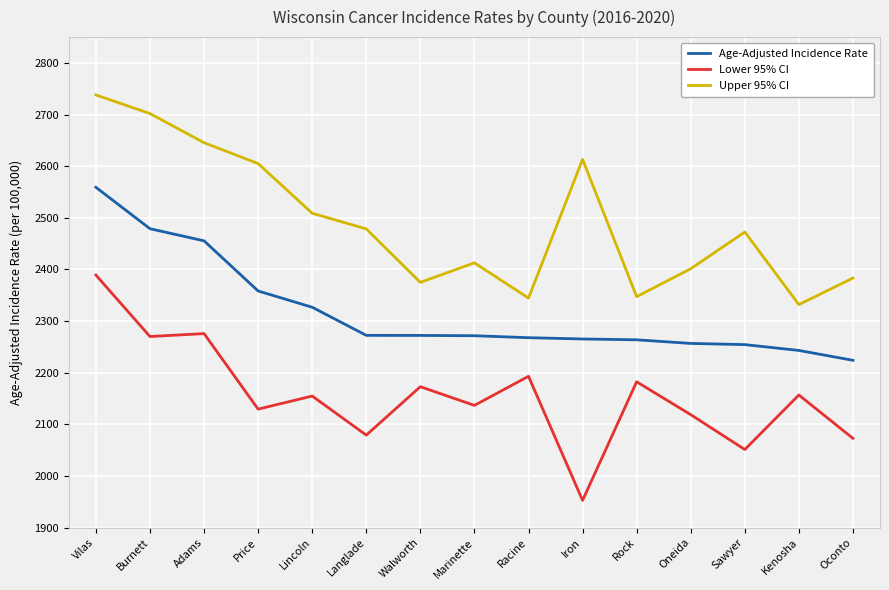

True or false: Lower 95% CI and Age-Adjusted Incidence Rate intersect in this chart.

False